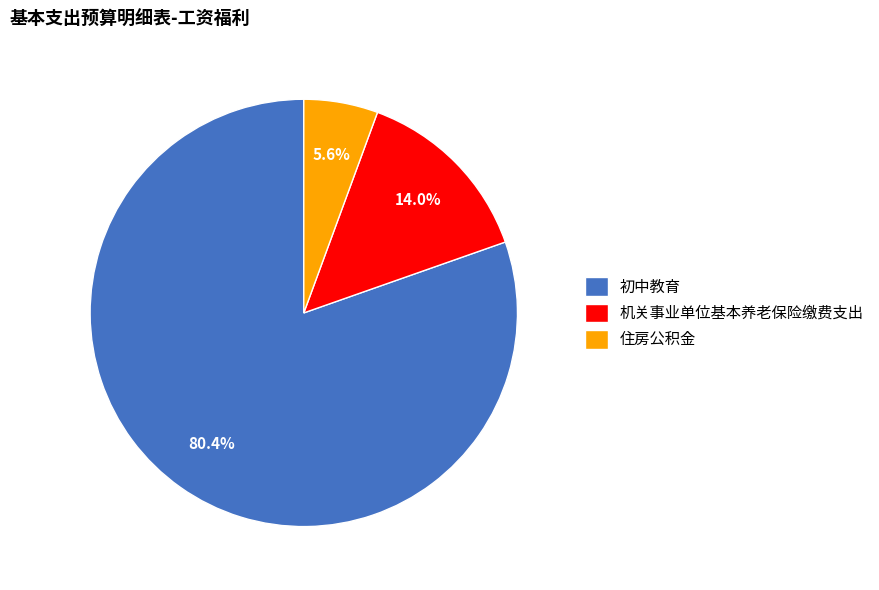

What portion of the pie excludes 初中教育?

19.6%